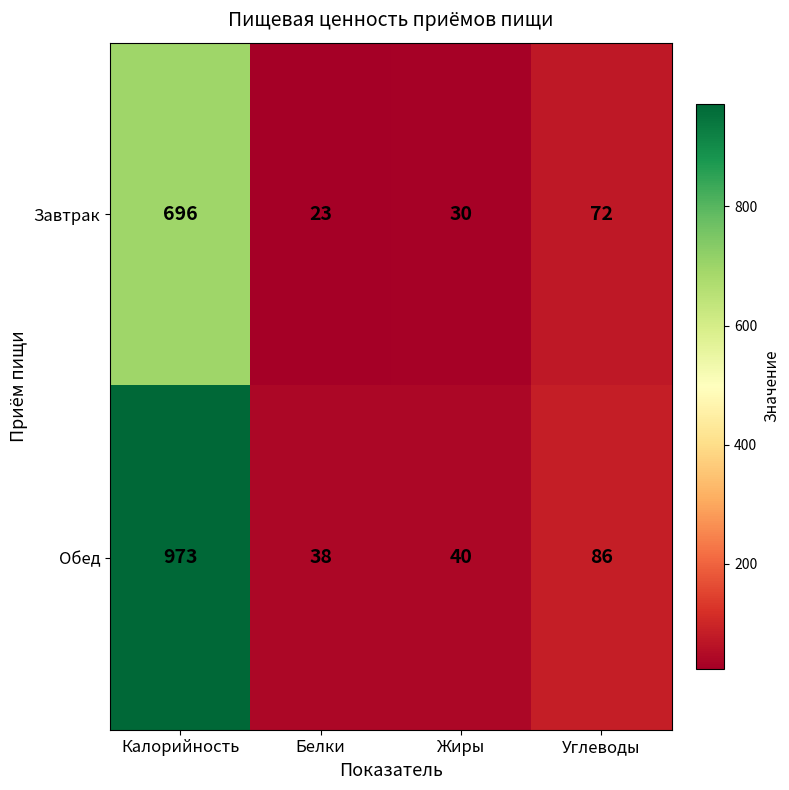

What is the sum of all Завтрак values?

821